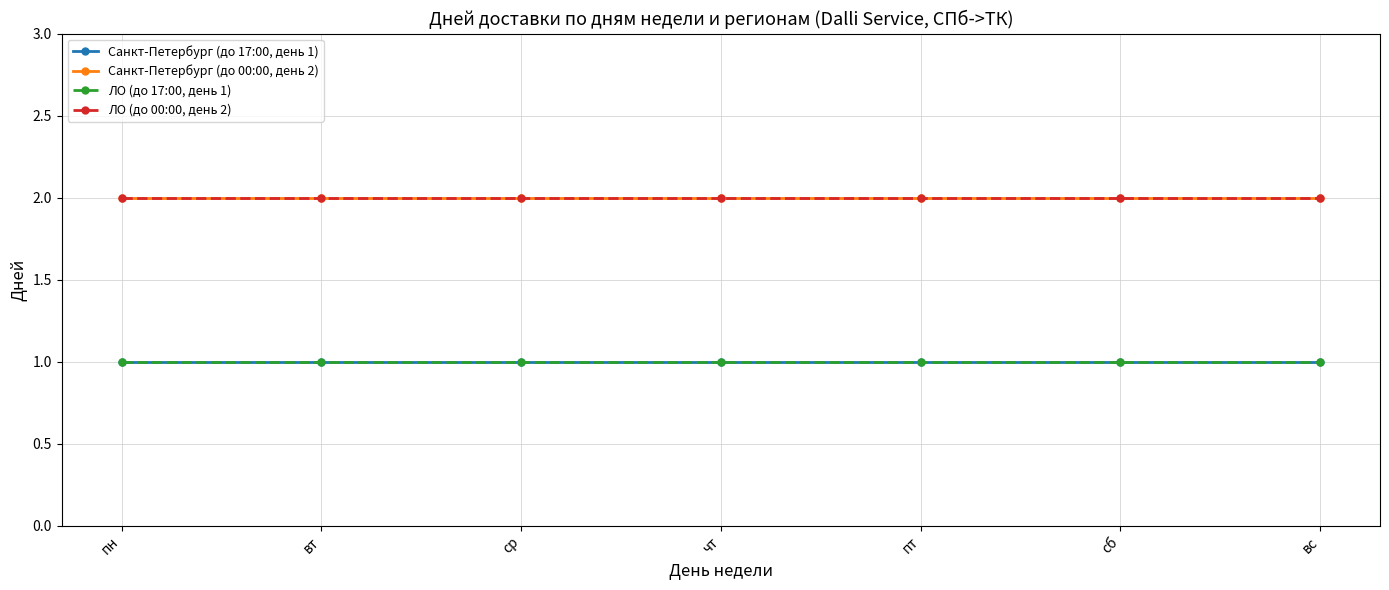

Reading left to right, list all the values displayed in this chart.

Санкт-Петербург (до 17:00, день 1): 1	1	1	1	1	1	1
Санкт-Петербург (до 00:00, день 2): 2	2	2	2	2	2	2
ЛО (до 17:00, день 1): 1	1	1	1	1	1	1
ЛО (до 00:00, день 2): 2	2	2	2	2	2	2